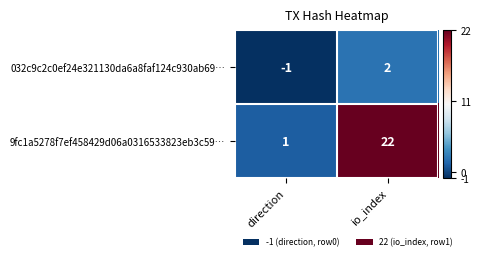

The 032c9c2c0ef24e321130da6a8faf124c930ab69… series shows 3 at io_index. True or false?

False